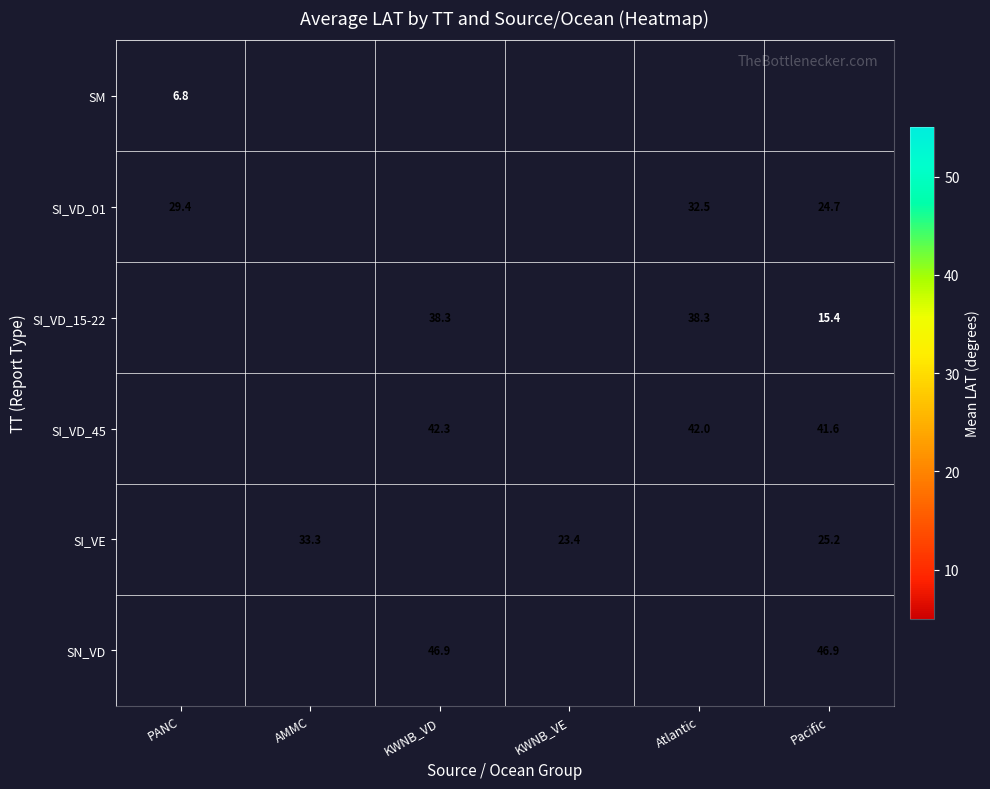

True or false: SI_VD_45 has a value of 41.6 at Pacific.

True